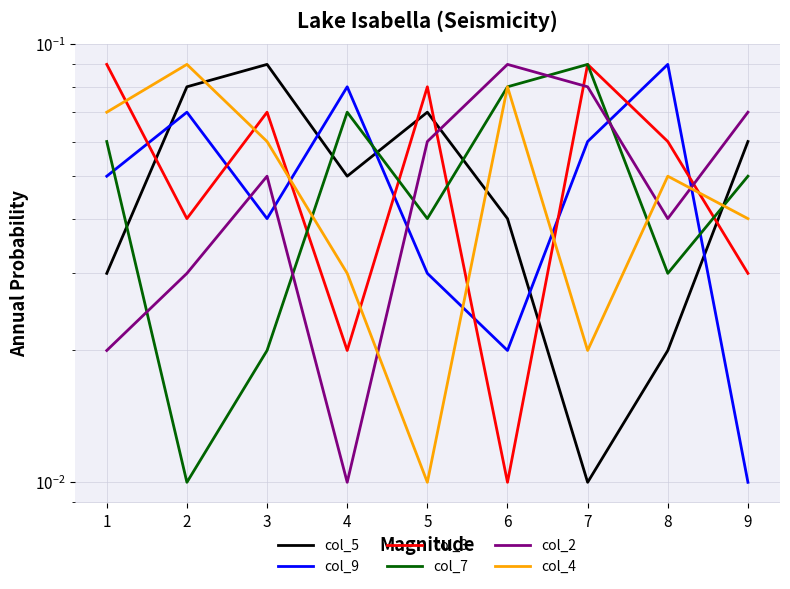

What is the spread (max minus min) of values at 5?

0.1